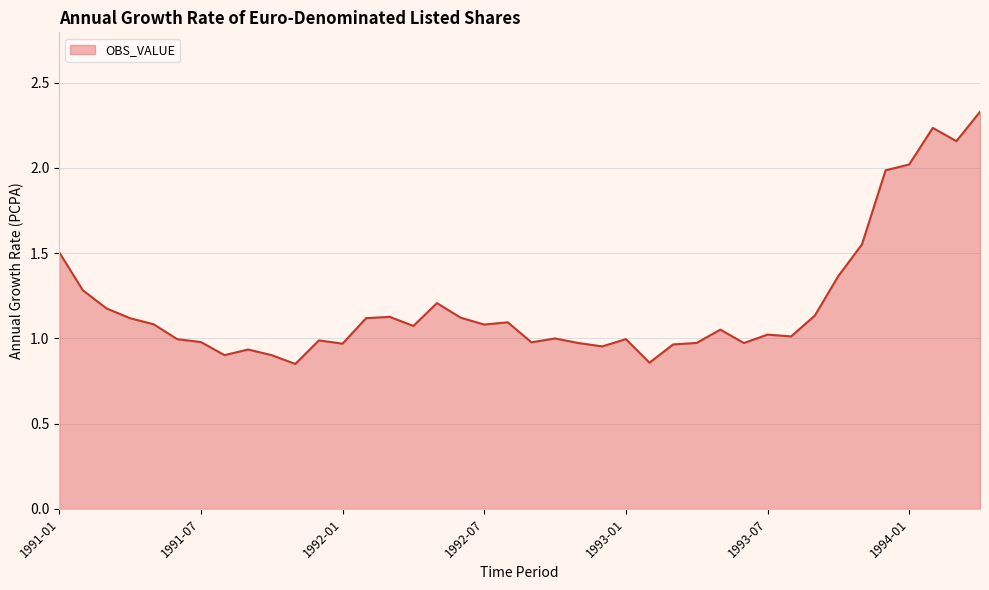

What is the difference between the maximum and minimum values?

1.5